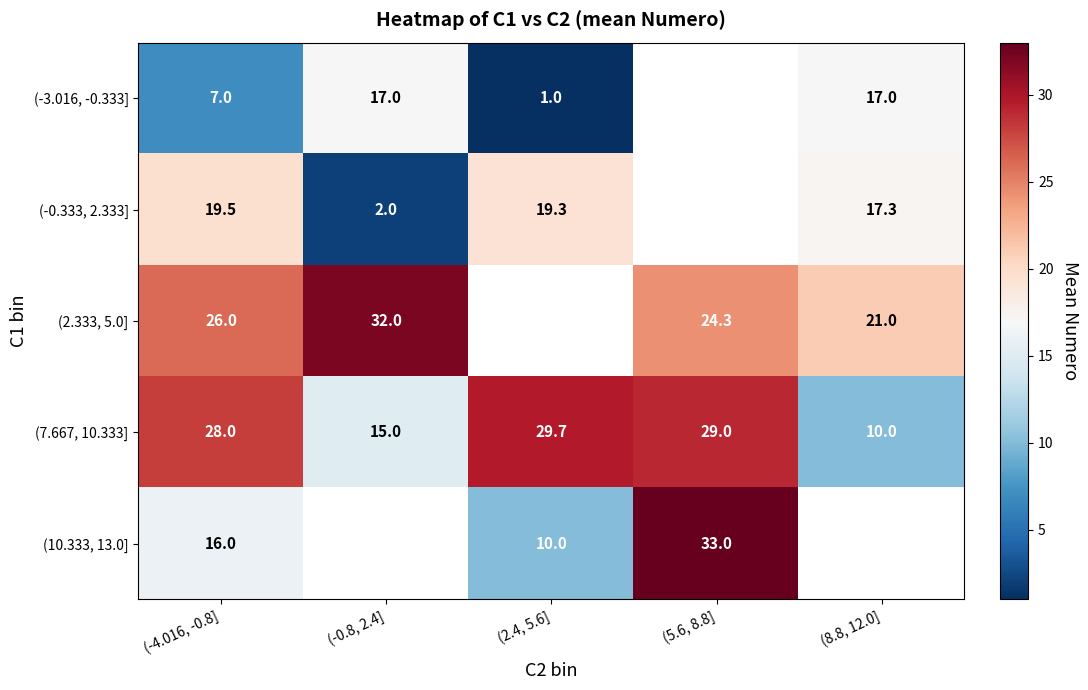

Which category has the lowest value across all series?

(2.4, 5.6]